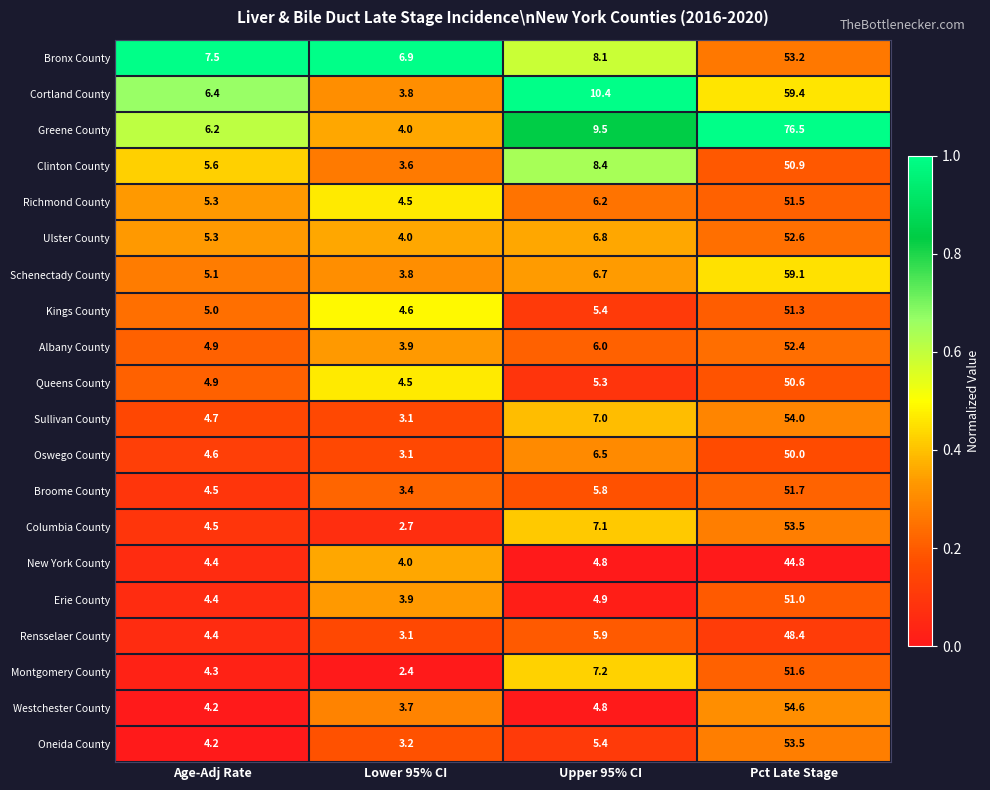

What is the difference between the highest and lowest values at Age-Adj Rate?

3.3